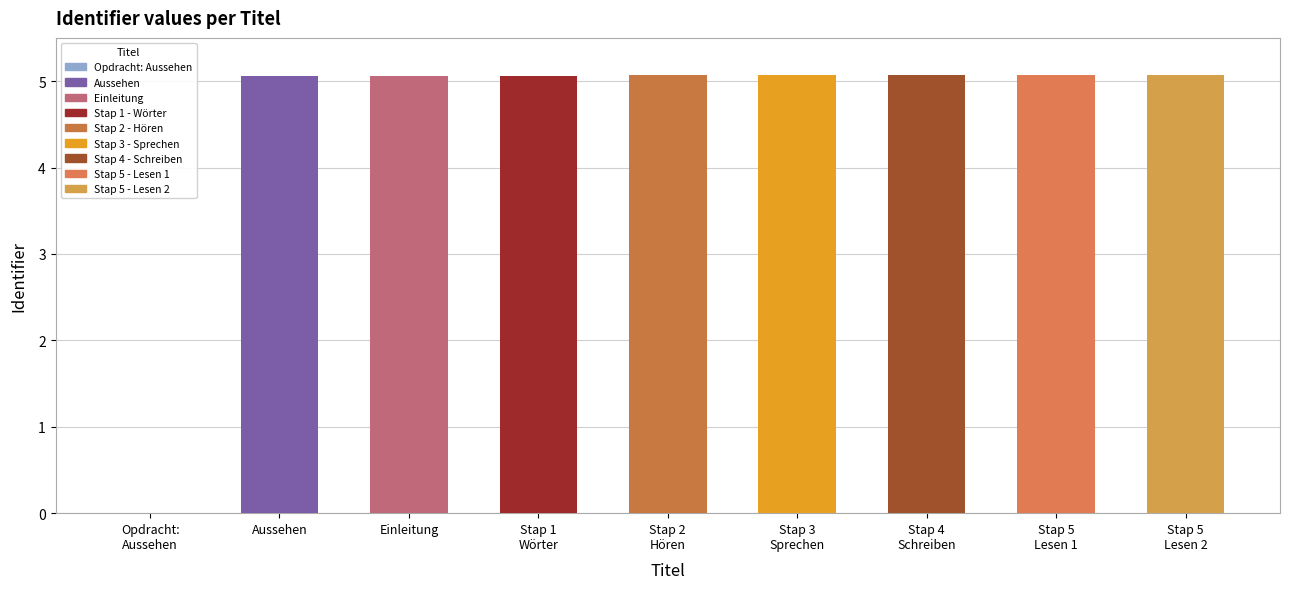

Which has a higher value, Einleitung or Stap 3
Sprechen?

Stap 3
Sprechen